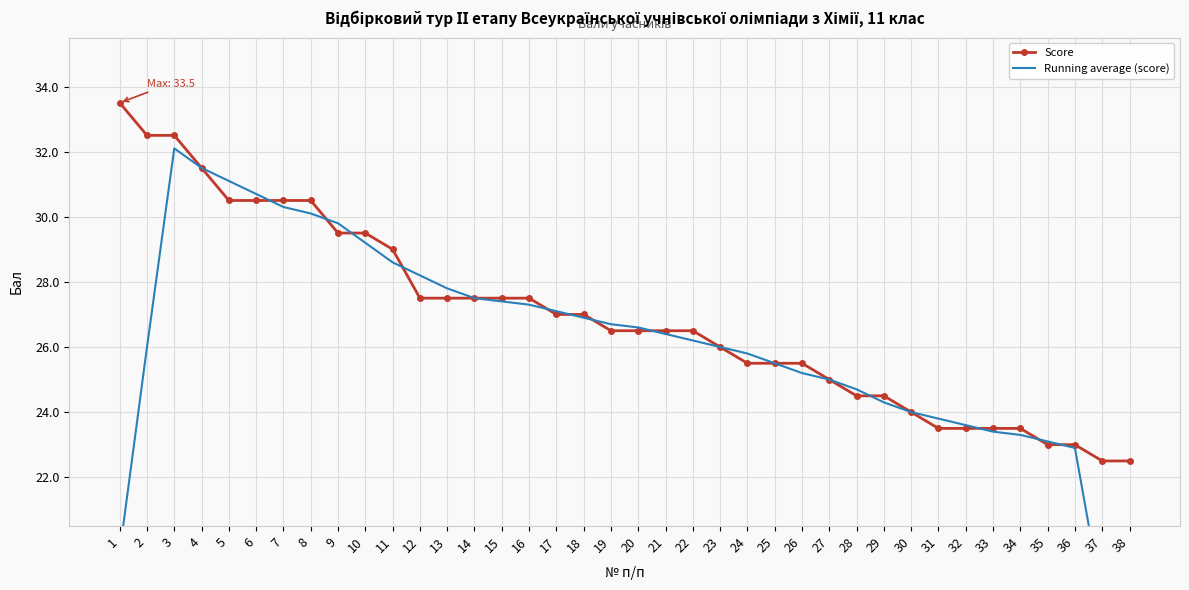

Is it true that Score equals 26.0 at 23?

True